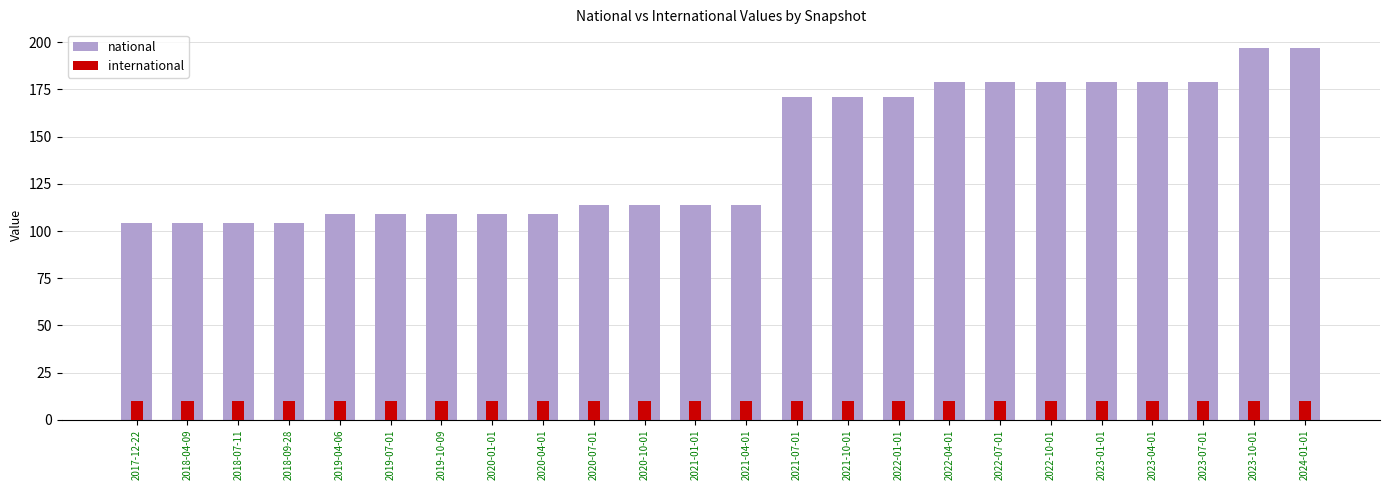

What is the sum of all national values?

3398